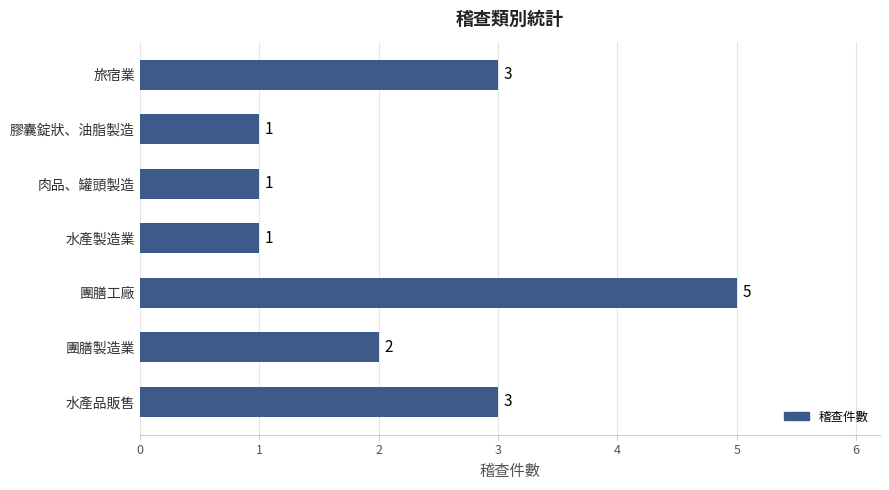

What is the difference between the second highest and second lowest values?

2